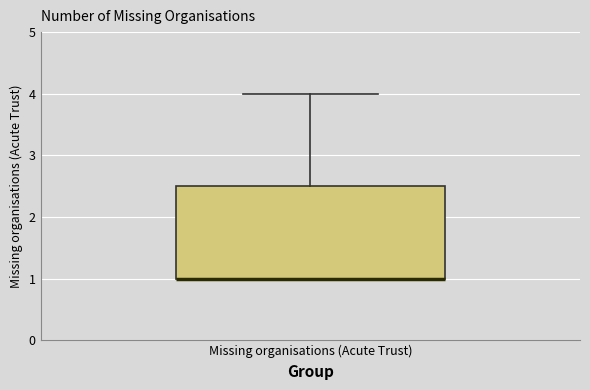

Transcribe this box plot: give where the median line is, the range the box spans, and where the two whiskers end, as read against the y-axis. The values are not printed on the chart, so give them approximately, as read against the axis.

median 1.0 (drawn on the box's lower edge), box 1.0 to 2.5, whiskers 1.0 to 4.0